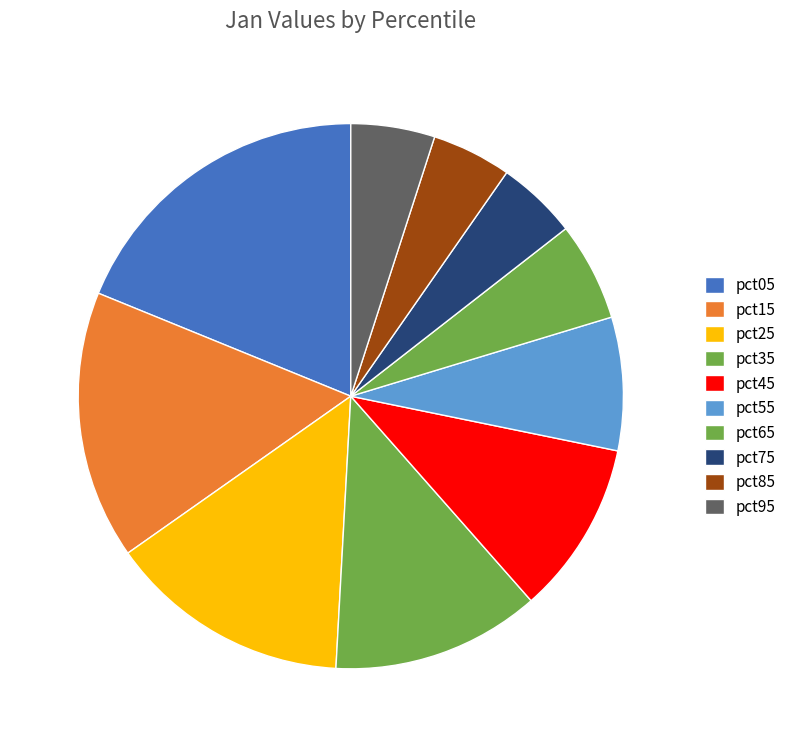

Rank the categories by value from highest to lowest.

pct05, pct15, pct25, pct35, pct45, pct55, pct65, pct95, pct75, pct85